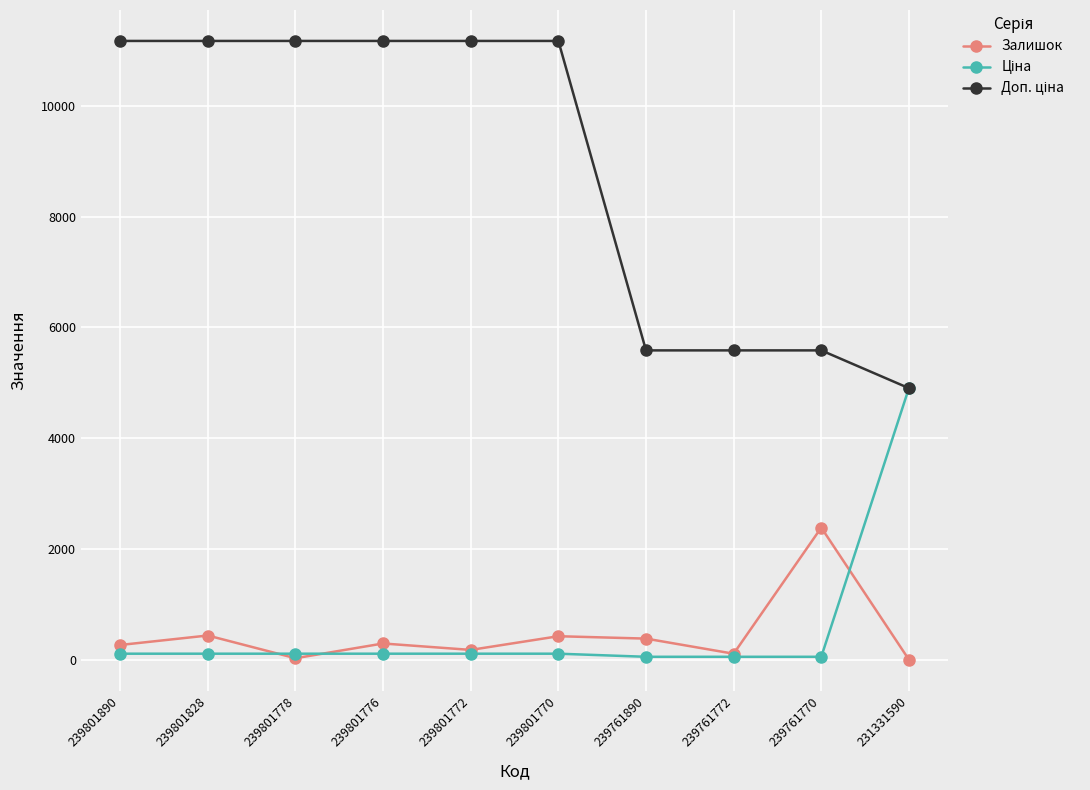

At how many categories does at least one series exceed 10234?

6